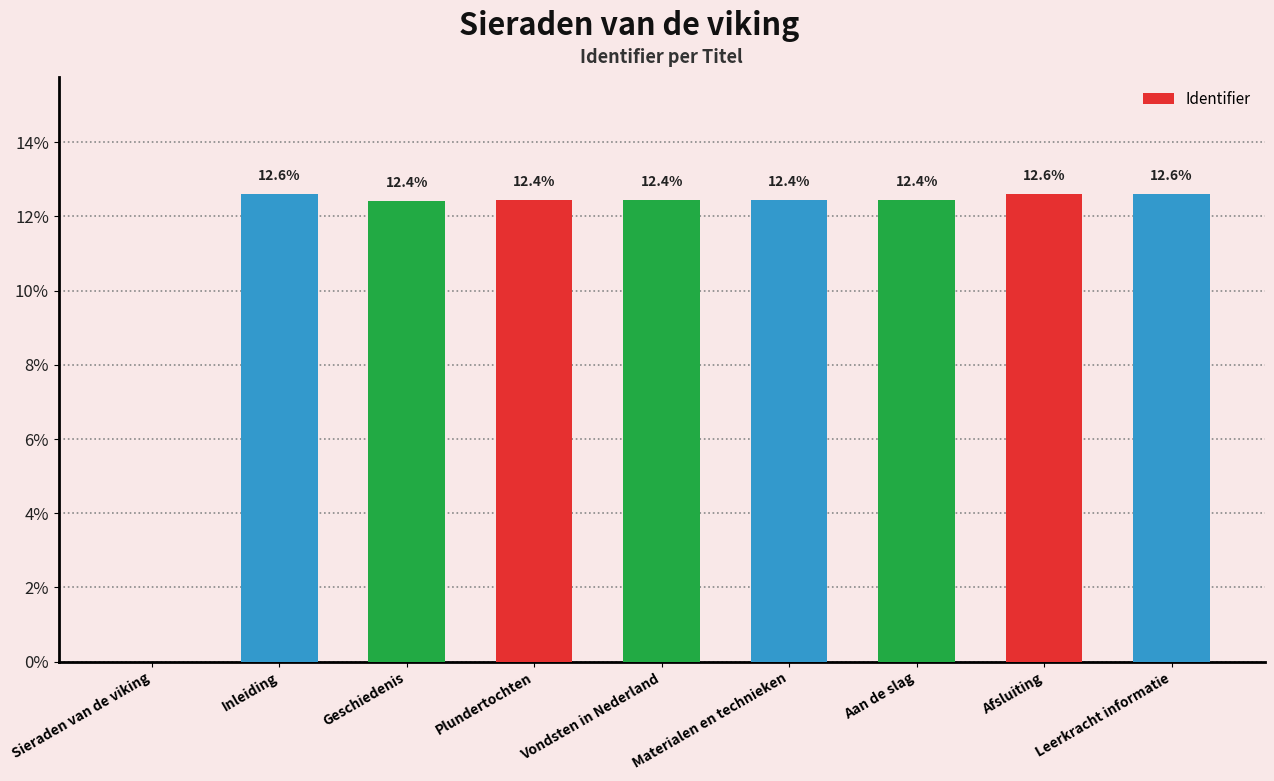

The value at Afsluiting is 5.3. True or false?

False